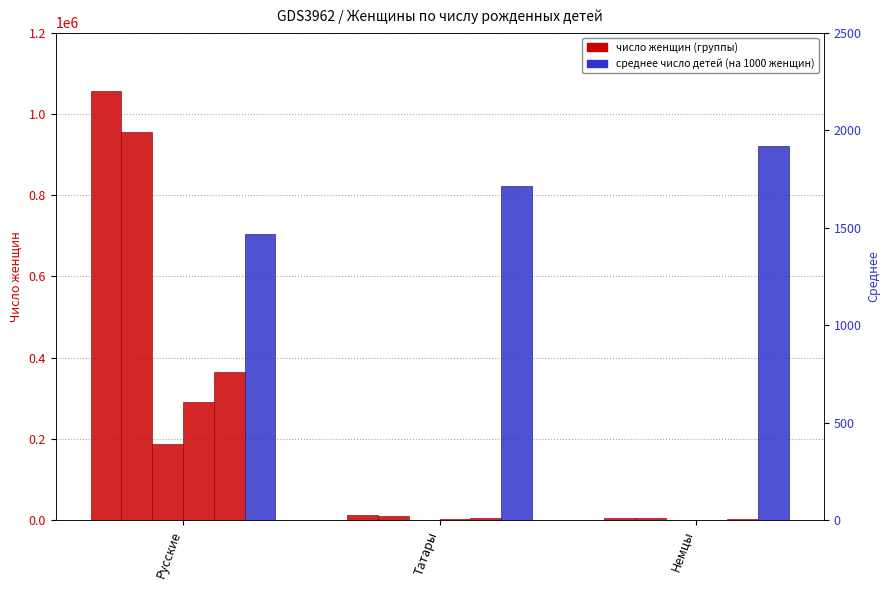

Between Немцы and Русские, which is larger?

Русские